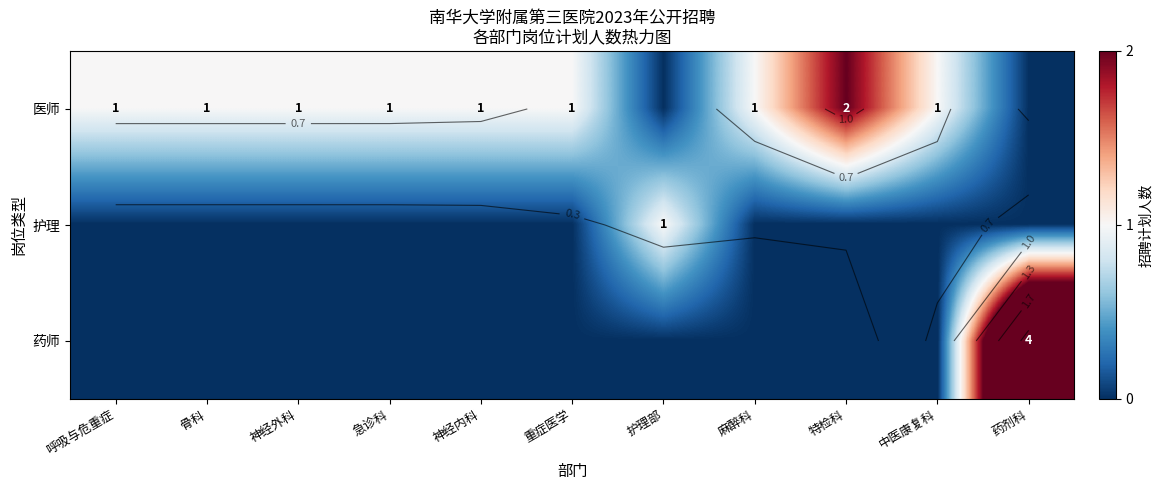

Count the number of categories in the chart.

11